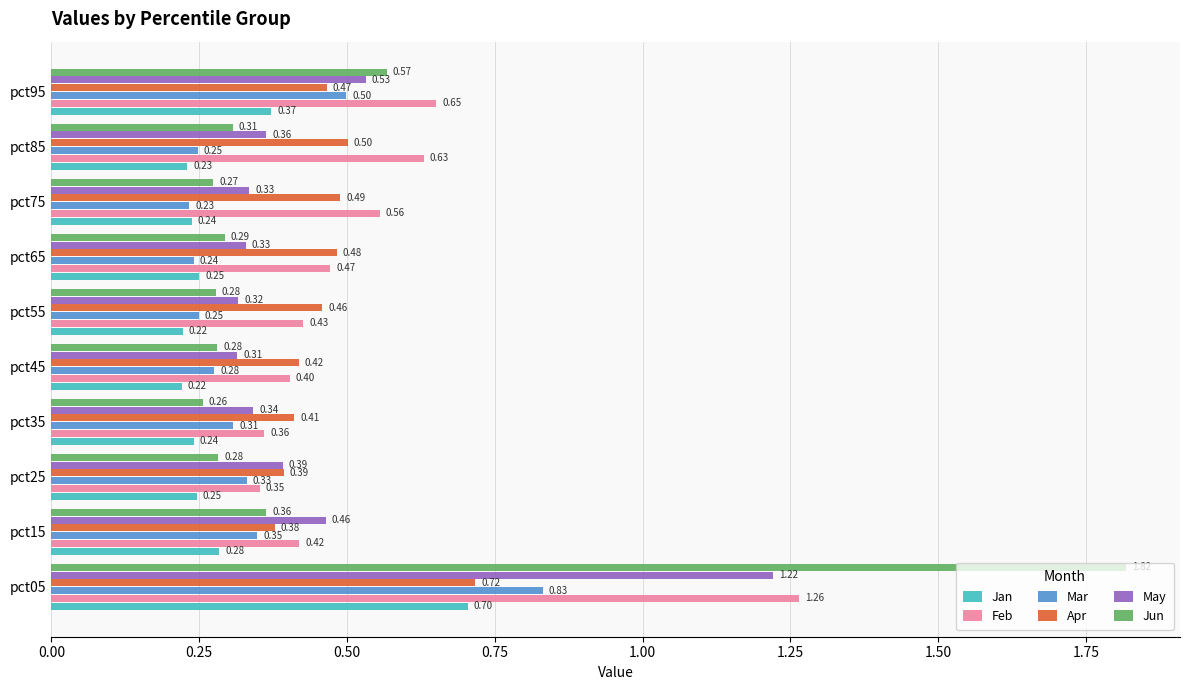

At how many categories does at least one series exceed 1?

1